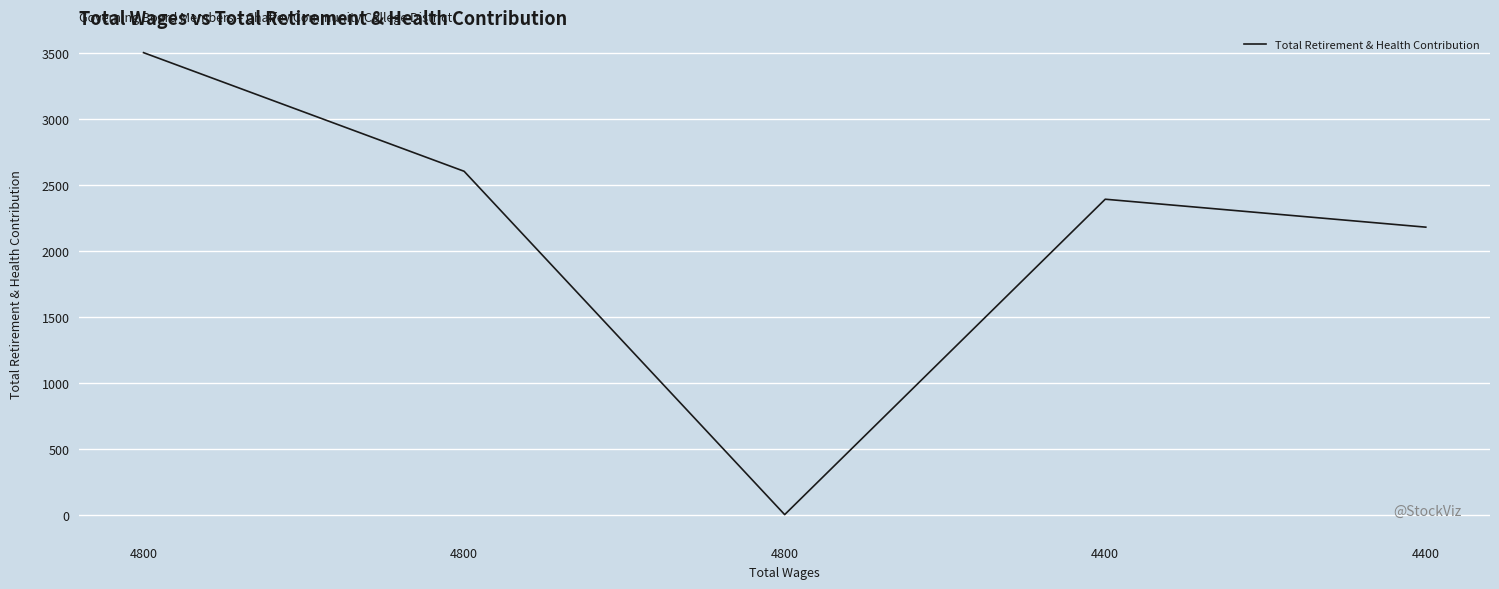

The chart shows a value of 1489 at 4400. True or false?

False